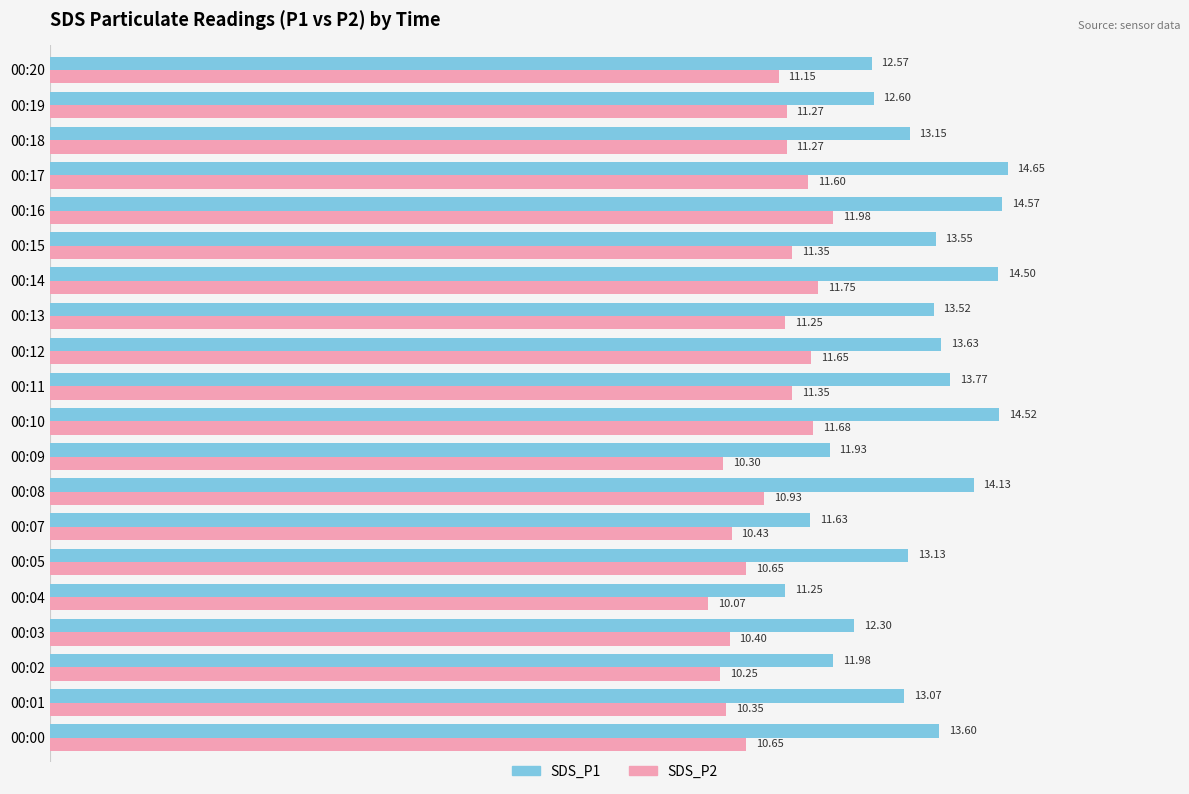

What is the sum of the SDS_P2 values at 00:00 and 00:08?

21.6